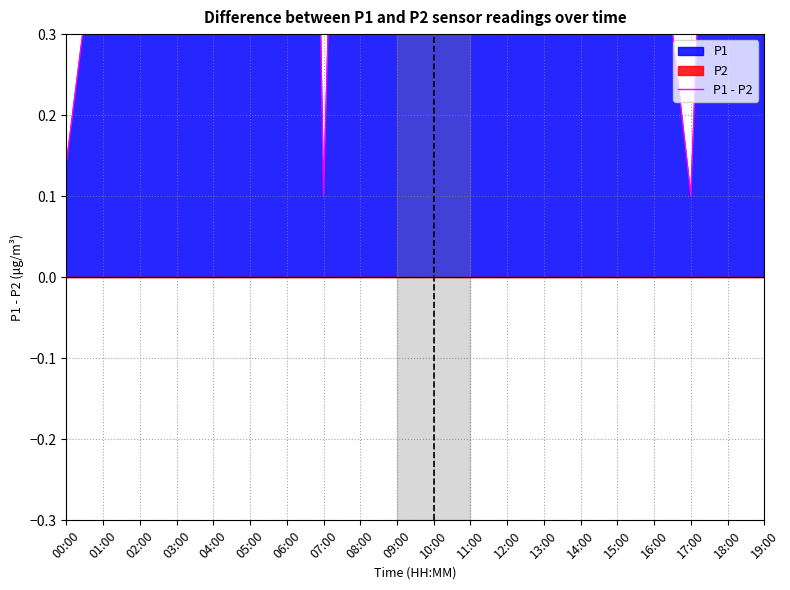

True or false: there are more than 1 points higher than both neighbors.

True